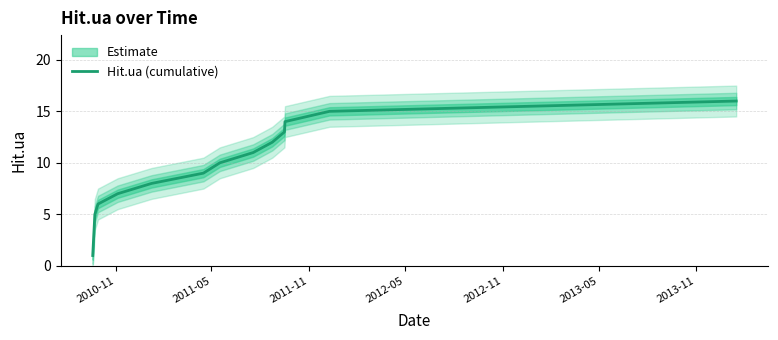

What is the average value?

8